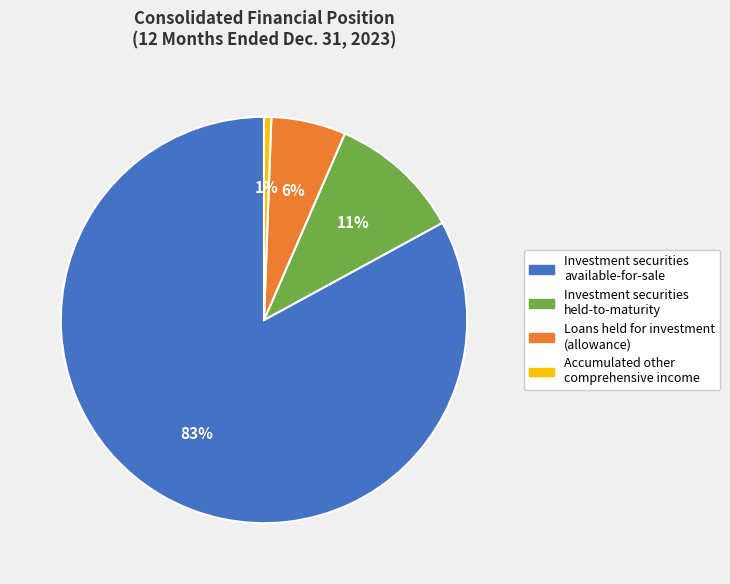

To the nearest percent, what is the average slice percentage?

25%